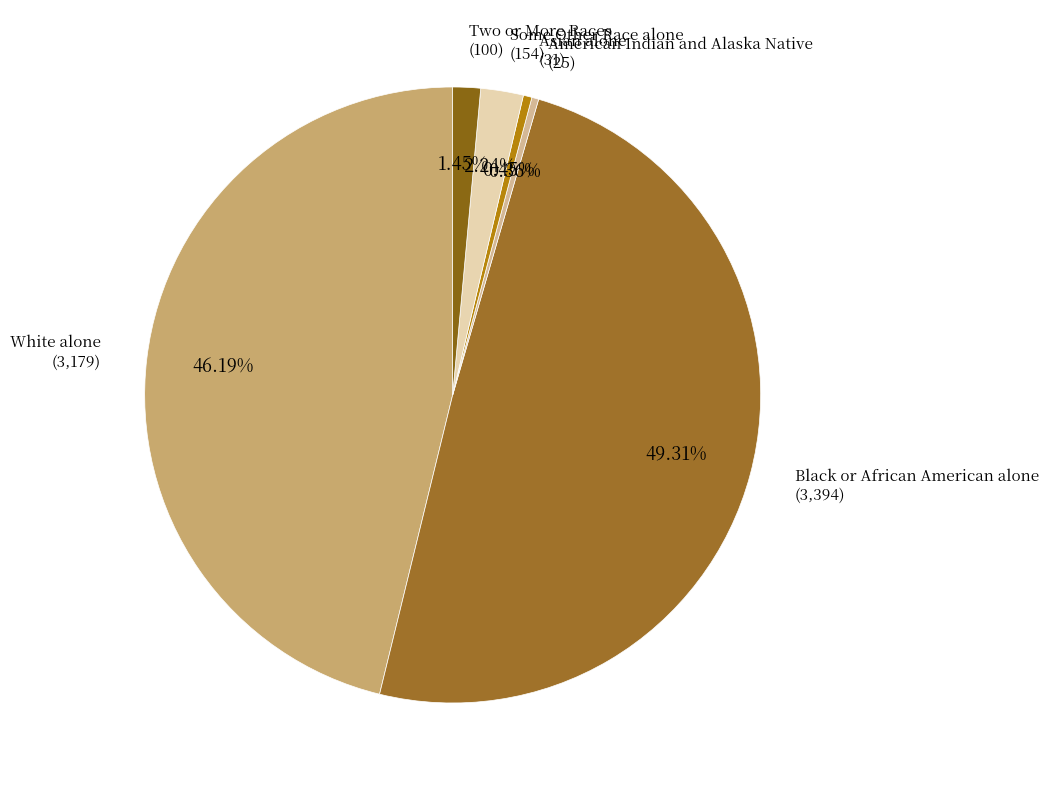

Is the sum of Some Other Race alone and Black or African American alone greater than half?

Yes